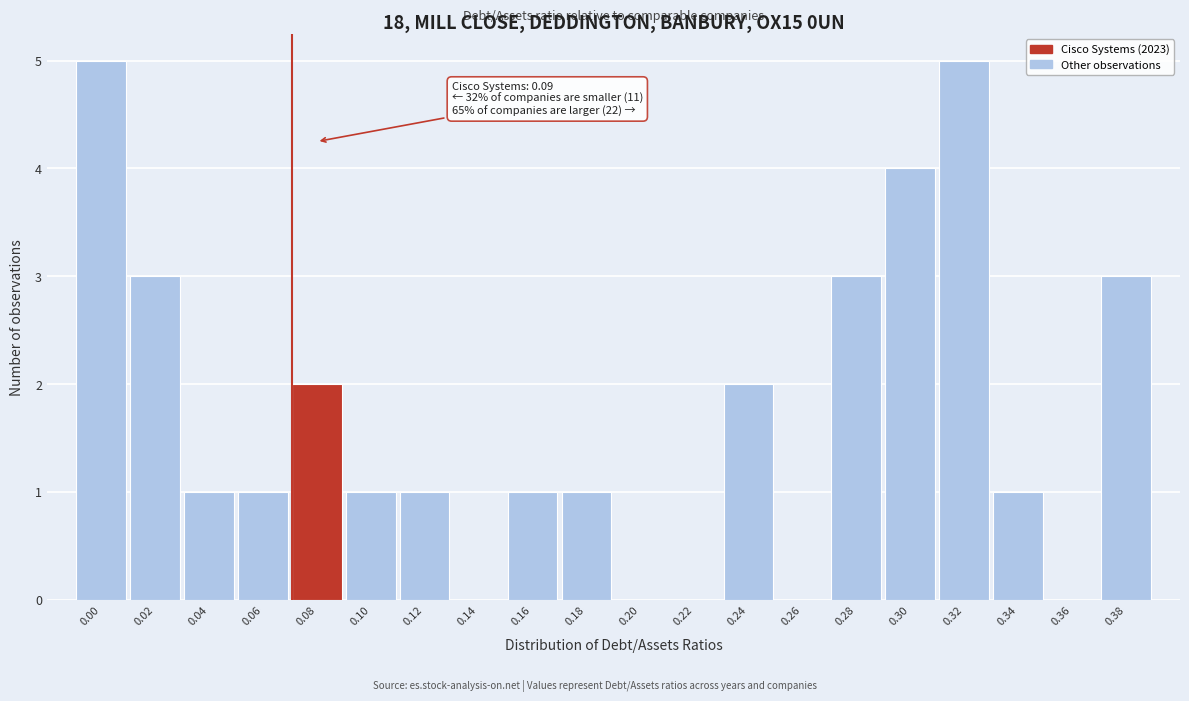

Reading left to right, what are all the values shown in this chart?

0.00=5	0.02=3	0.04=1	0.06=1	0.08=2	0.10=1	0.12=1	0.14=0	0.16=1	0.18=1	0.20=0	0.22=0	0.24=2	0.26=0	0.28=3	0.30=4	0.32=5	0.34=1	0.36=0	0.38=3